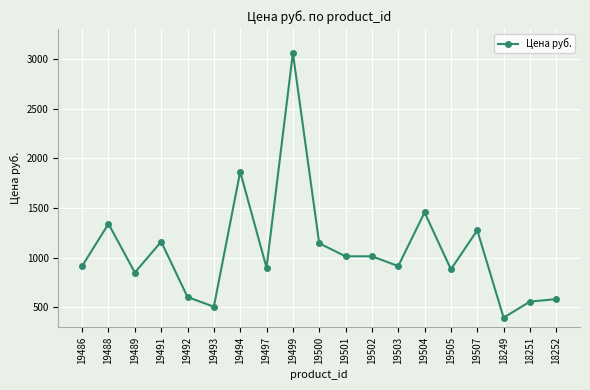

Is this an area chart (filled region under the line)?

No